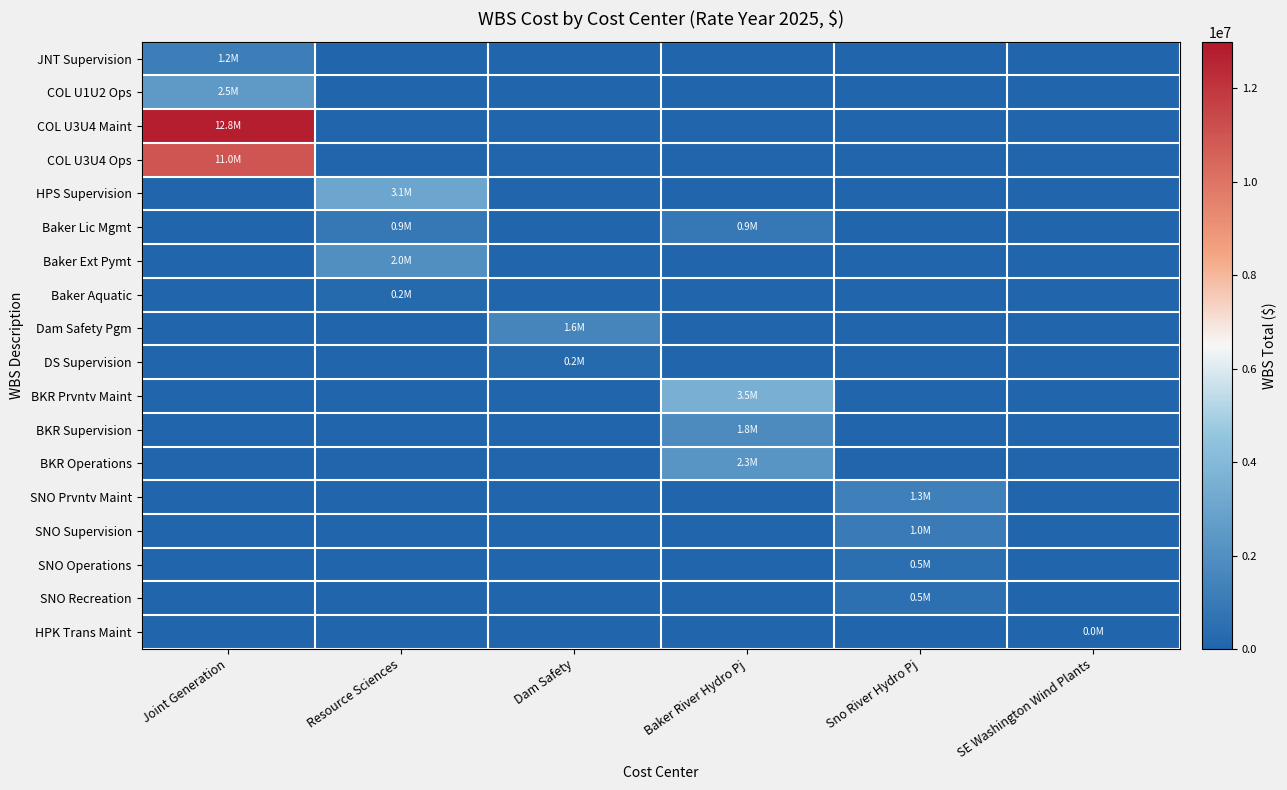

Rank the series by their maximum value, from lowest to highest.

HPK Trans Maint, Baker Aquatic, DS Supervision, SNO Operations, SNO Recreation, Baker Lic Mgmt, SNO Supervision, JNT Supervision, SNO Prvntv Maint, Dam Safety Pgm, BKR Supervision, Baker Ext Pymt, BKR Operations, COL U1U2 Ops, HPS Supervision, BKR Prvntv Maint, COL U3U4 Ops, COL U3U4 Maint